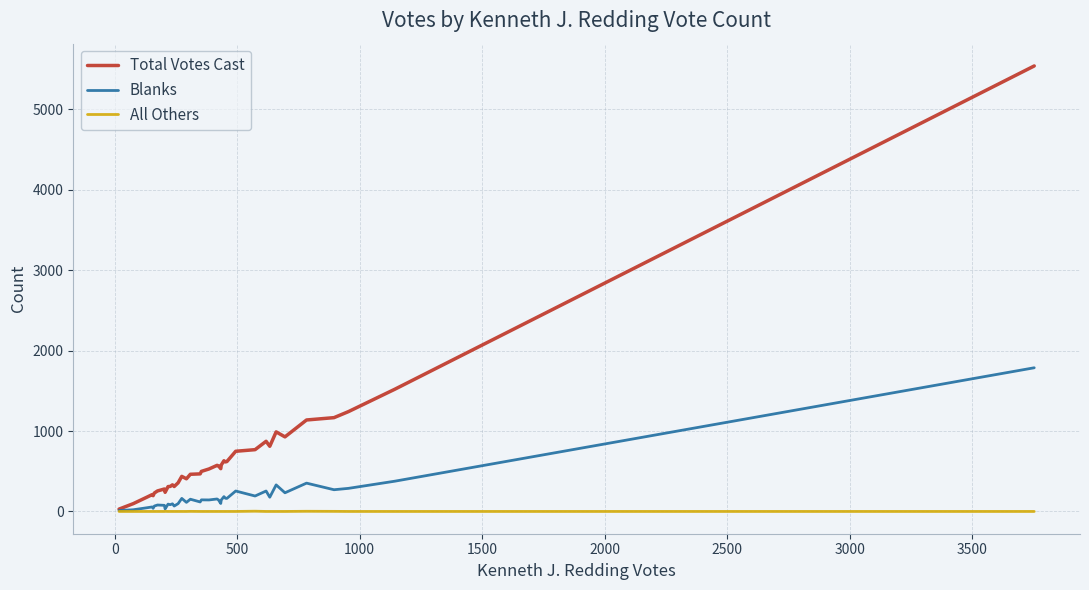

Rank the series by their average value, from lowest to highest.

All Others, Blanks, Total Votes Cast